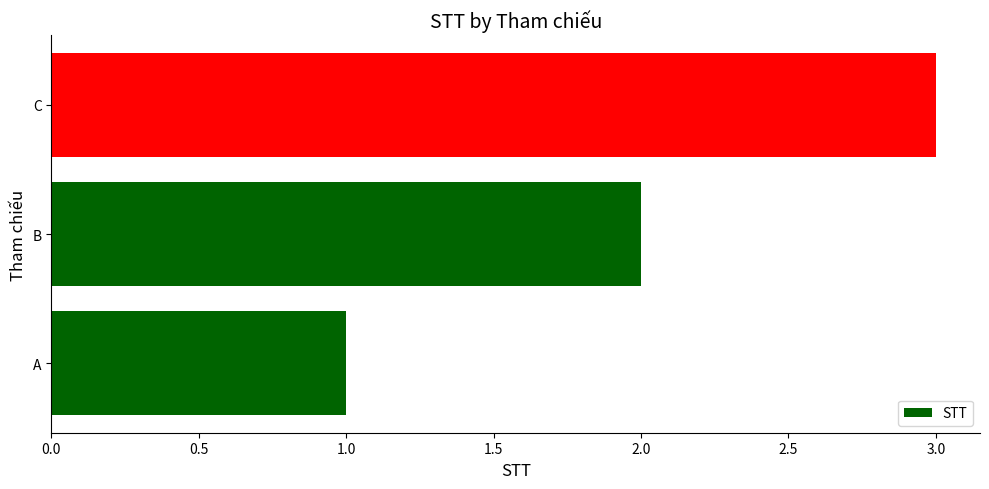

Count the values in the range 1 to 3.

3